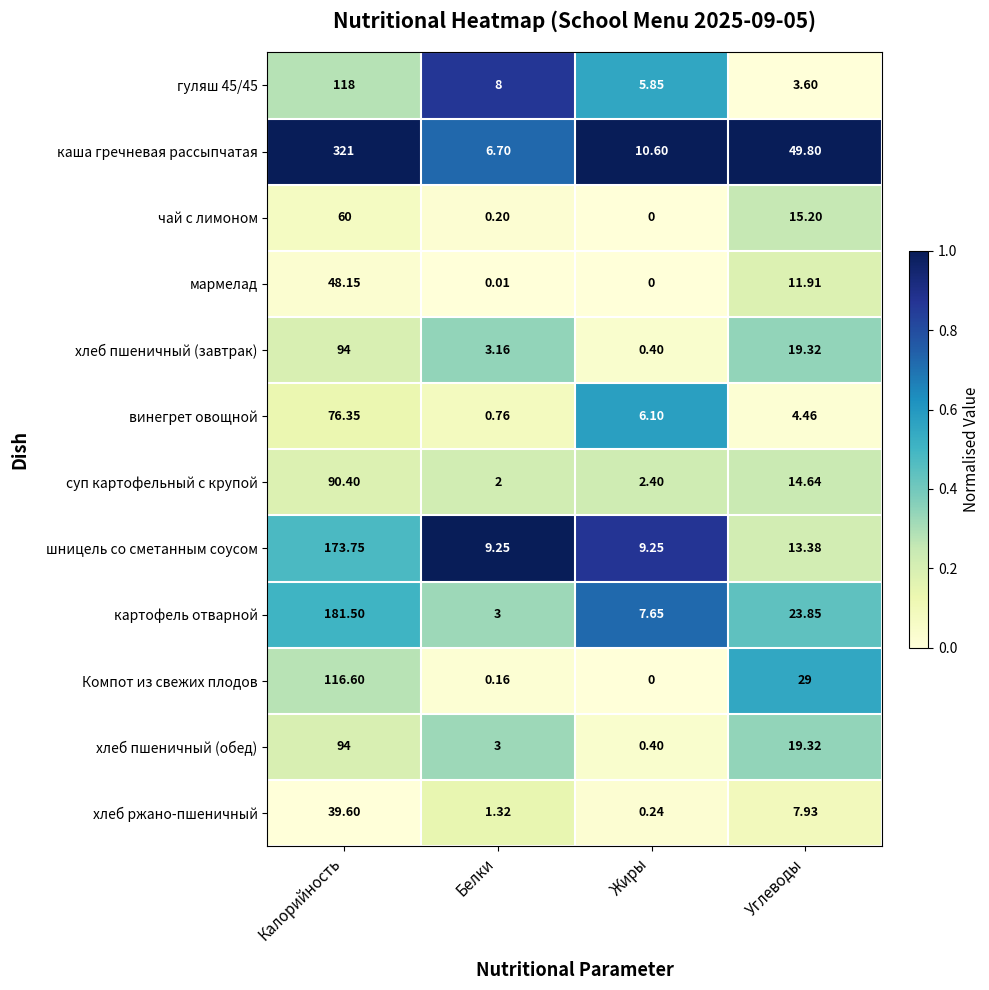

Where does the суп картофельный с крупой series first go above 14?

Калорийность